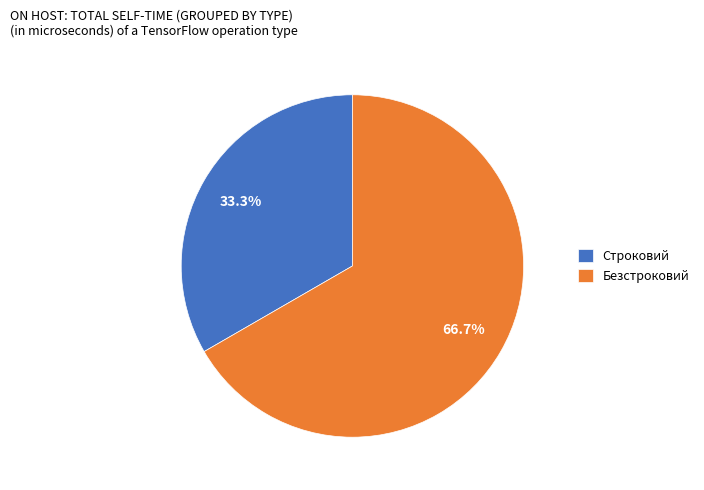

Count the number of slices in the pie.

2